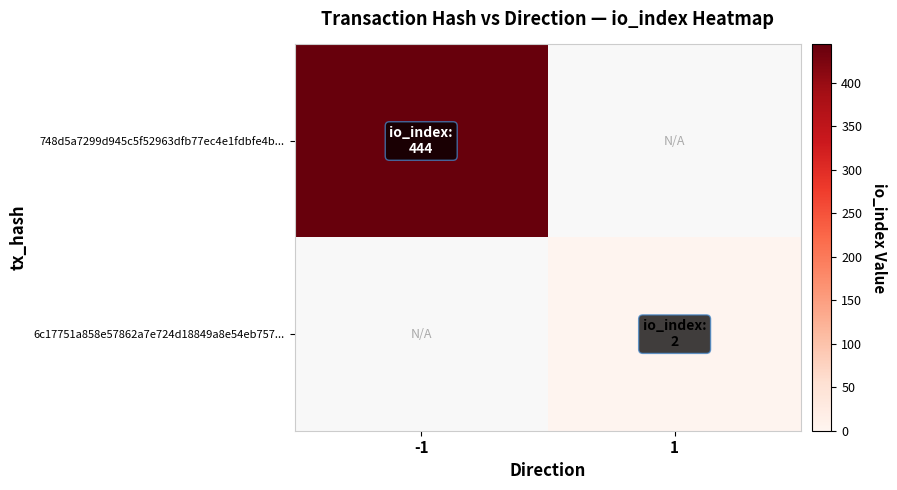

What is the total value across all series at 1?

2